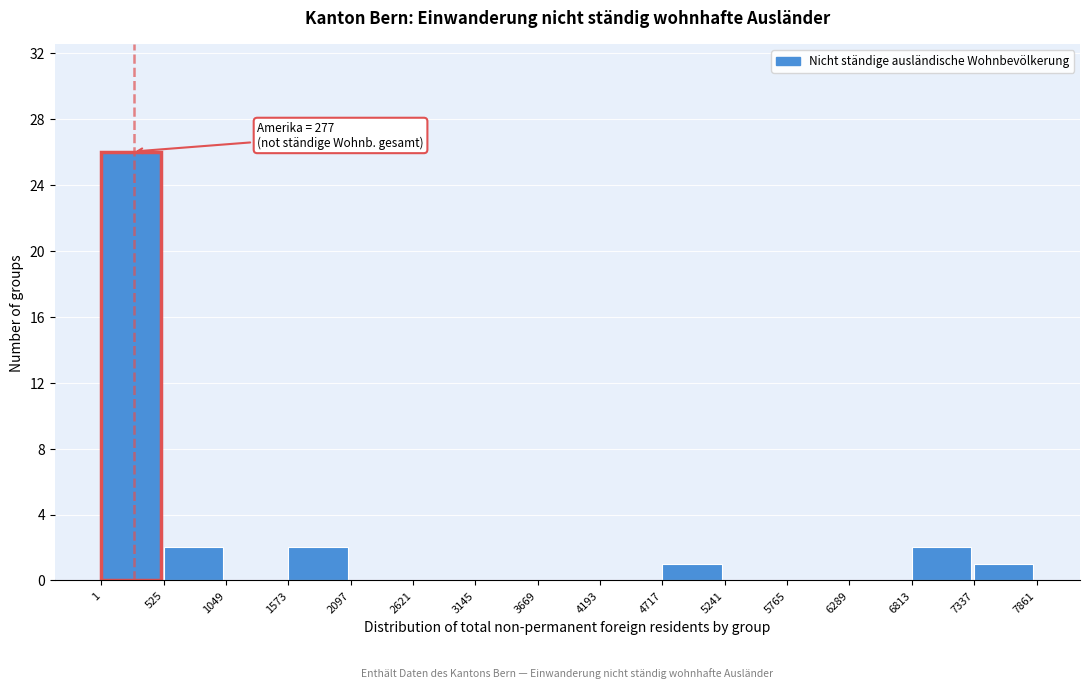

Over which range of the x-axis is the bar tallest?

1 to 525